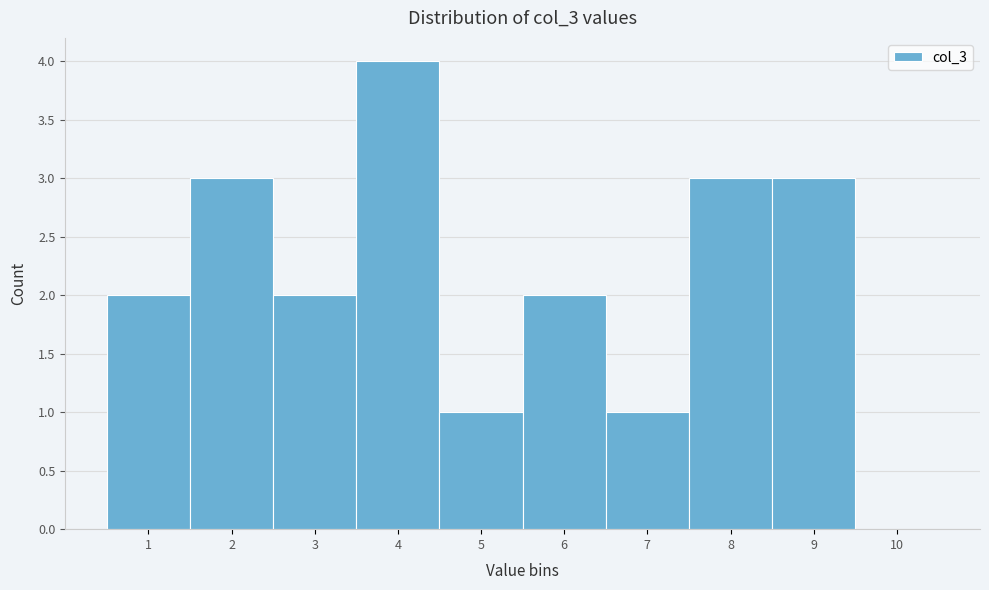

How tall is the bar that spans 4.5 to 5.5 on the x-axis? The values are not printed on the chart, so give them approximately, as read against the axis.

1